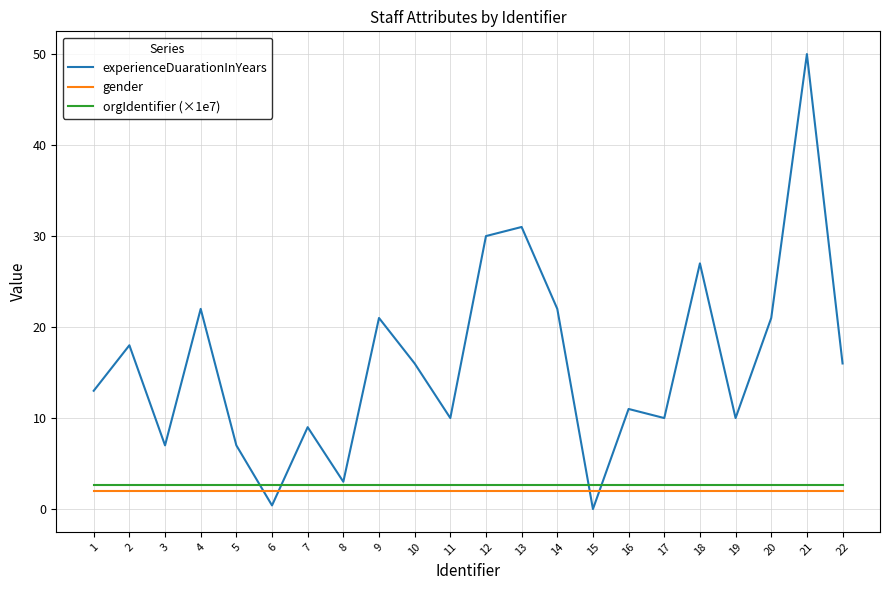

Which series has the largest total across all categories?

experienceDuarationInYears